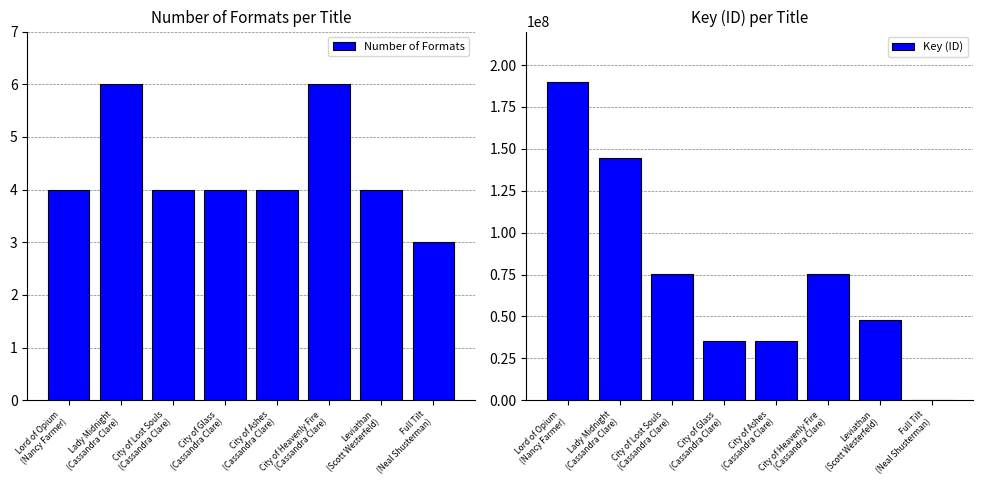

True or false: Key (ID) has a value of 35027146 at City of Glass
(Cassandra Clare).

True